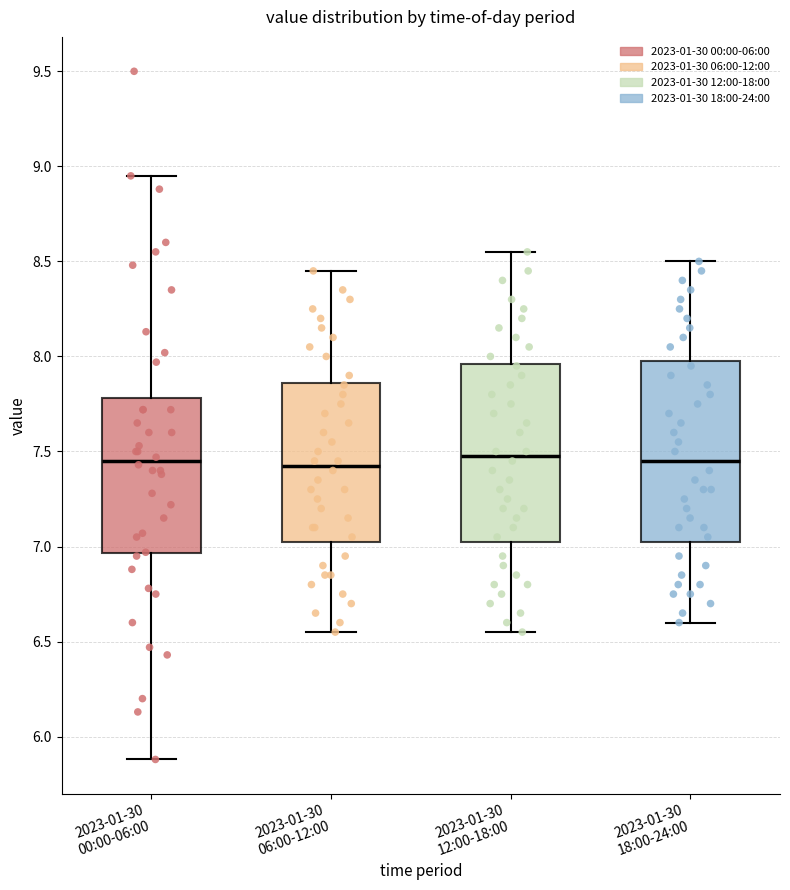

Reading left to right, read every box against the y-axis: the position of its median line, the range the box covers, and the ends of its whiskers. The values are not printed on the chart, so give them approximately, as read against the axis.

2023-01-30 00:00-06:00: median 7.45, box 6.95 to 7.80, whiskers 5.90 to 8.95
2023-01-30 06:00-12:00: median 7.45, box 7.05 to 7.85, whiskers 6.55 to 8.45
2023-01-30 12:00-18:00: median 7.50, box 7.05 to 7.95, whiskers 6.55 to 8.55
2023-01-30 18:00-24:00: median 7.45, box 7.05 to 8.00, whiskers 6.60 to 8.50